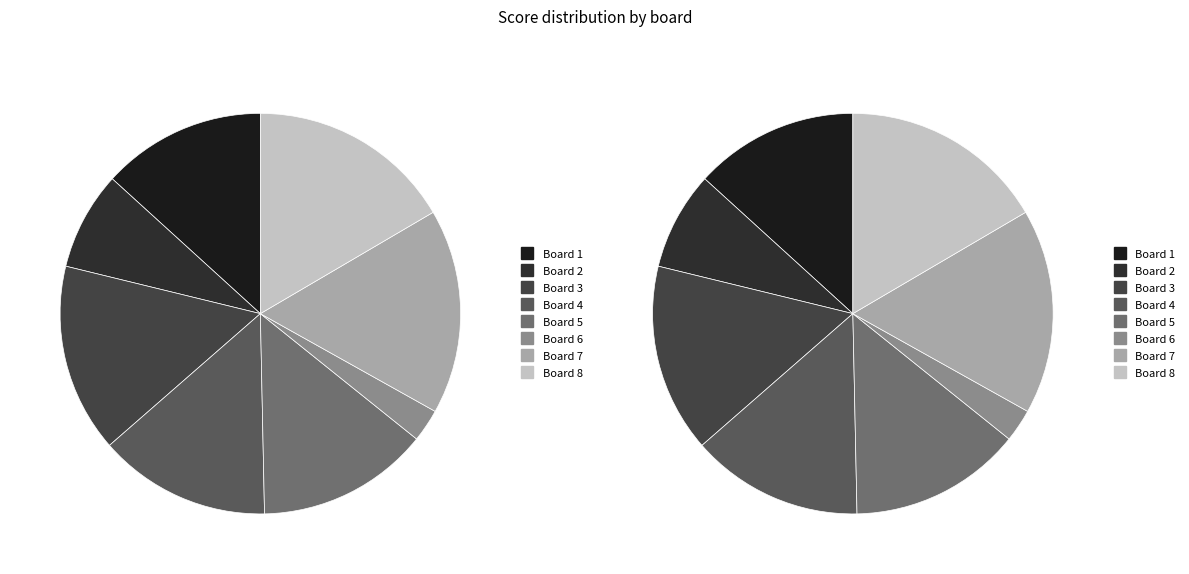

What percentage do Board 1 and Board 6 together represent?

15.9%